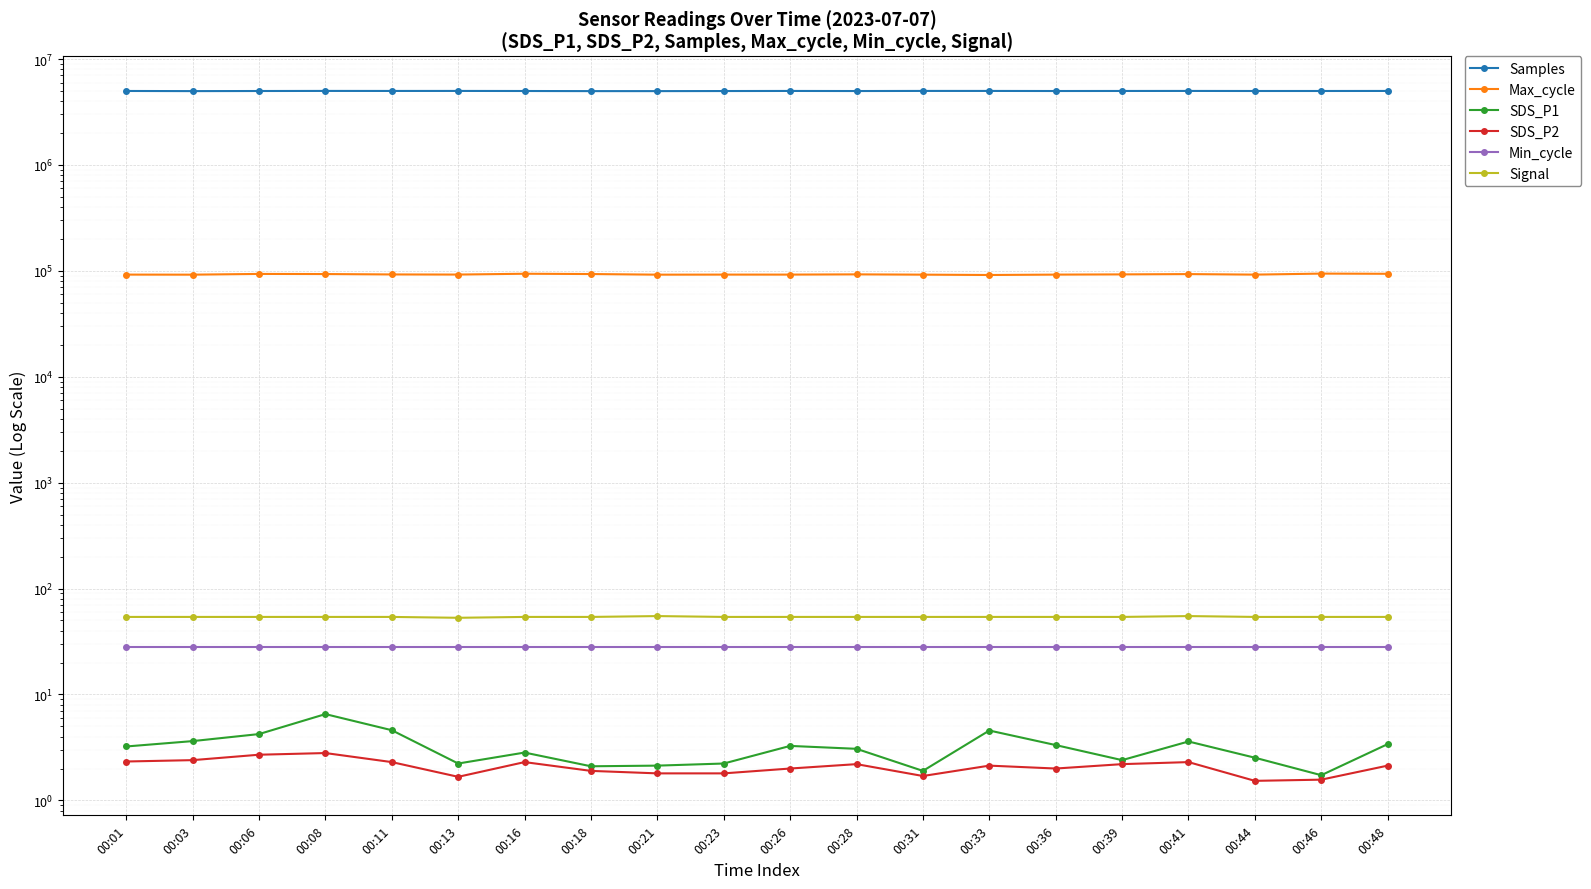

Read the SDS_P1 value at 00:13.

2.2